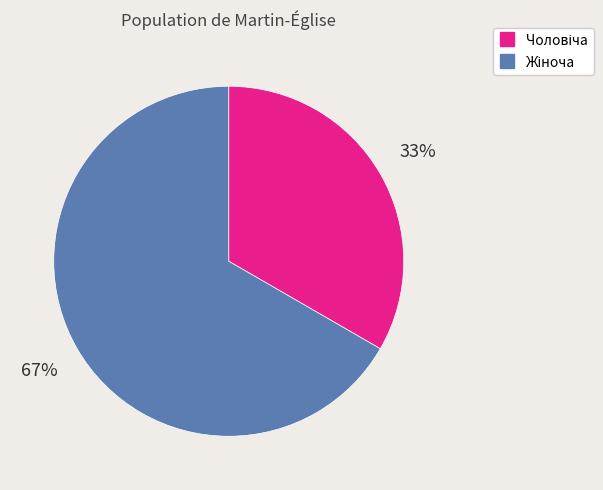

Is there a majority slice in this chart?

Yes